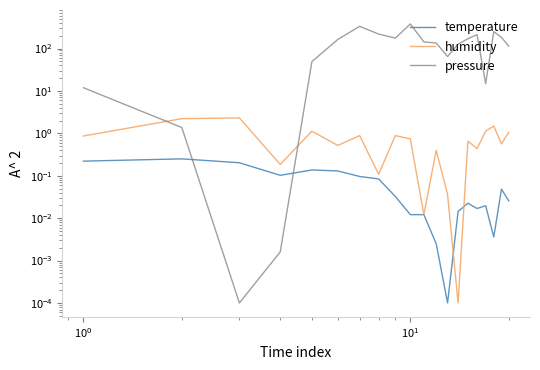

The humidity series shows 0.3 at 15. True or false?

False